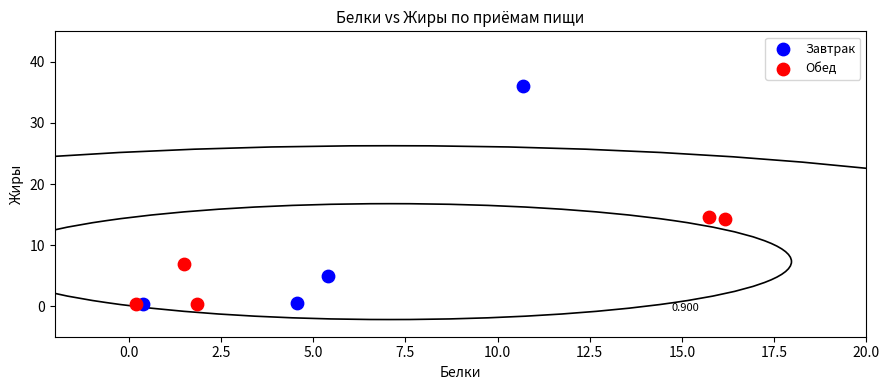

Which series contains the highest Y value?

Завтрак